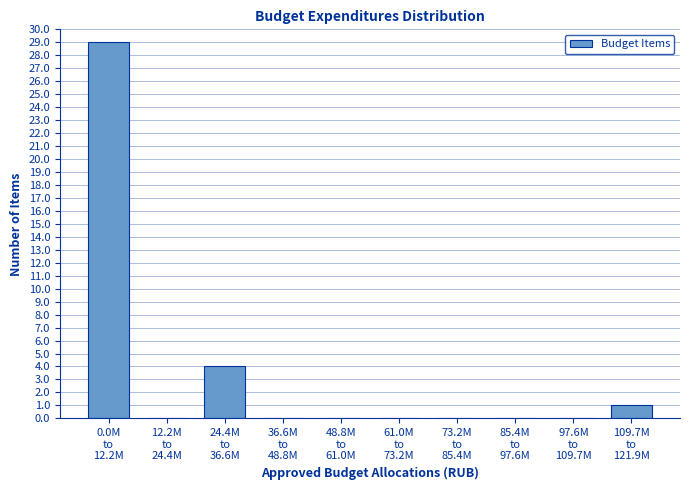

What is the greatest value displayed?

29